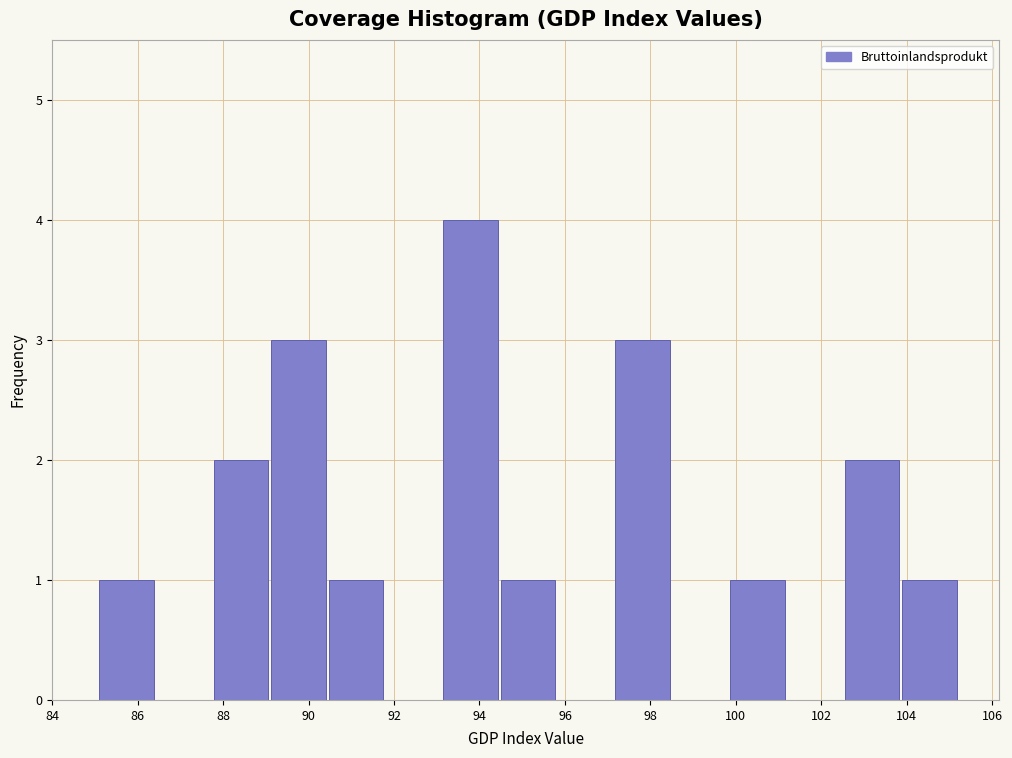

Reading left to right, transcribe this chart: for each bar, give the range it covers on the x-axis and its height. Neither the bar edges nor the heights are printed on the chart, so give them approximately, as read against the axes.

85.2 to 86.4: 1
86.4 to 87.8: 0
87.8 to 89.2: 2
89.2 to 90.4: 3
90.4 to 91.8: 1
91.8 to 93.2: 0
93.2 to 94.4: 4
94.4 to 95.8: 1
95.8 to 97.2: 0
97.2 to 98.6: 3
98.6 to 99.8: 0
99.8 to 101.2: 1
101.2 to 102.6: 0
102.6 to 103.8: 2
103.8 to 105.2: 1